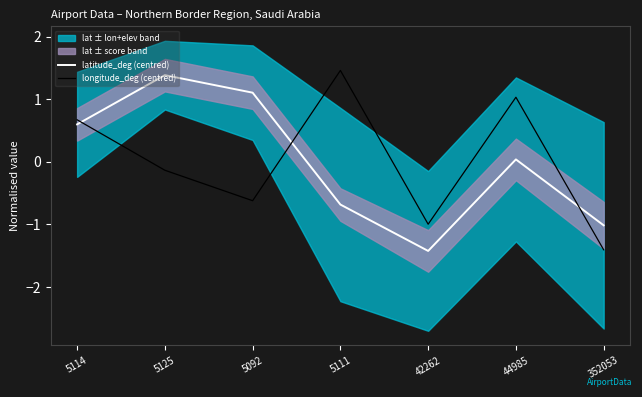

Reading left to right, extract all data points from this chart.

latitude_deg (centred): 0.6	1.4	1.1	-0.7	-1.4	0.0	-1.0
longitude_deg (centred): 0.7	-0.1	-0.6	1.5	-1.0	1.0	-1.4